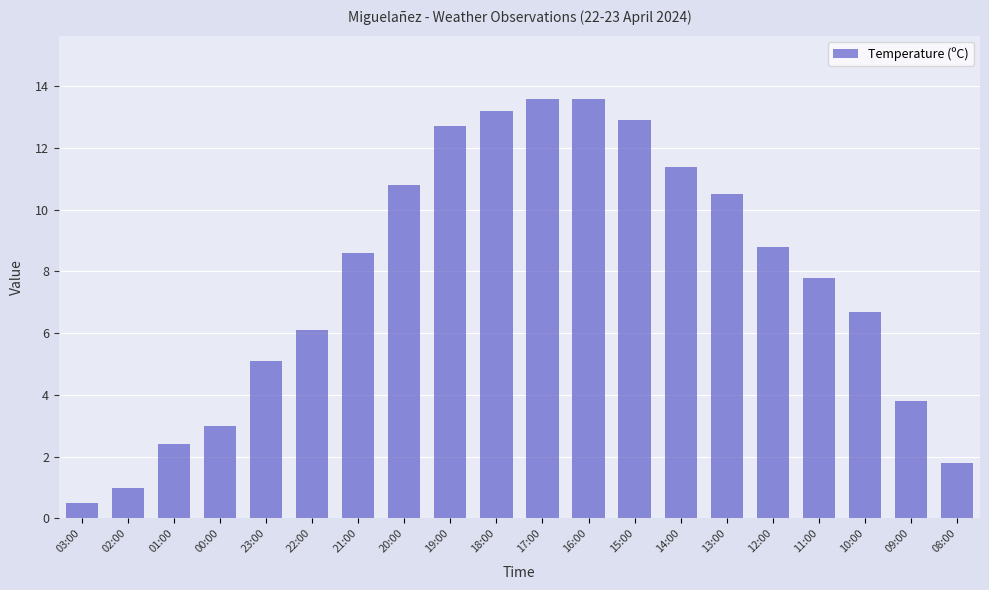

What is the label of the 18th bar from the right?

01:00